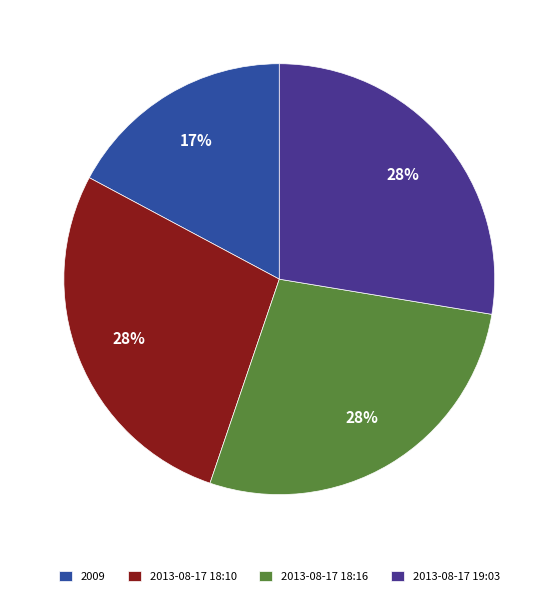

Is it true that 2009 is 17% of the pie?

True